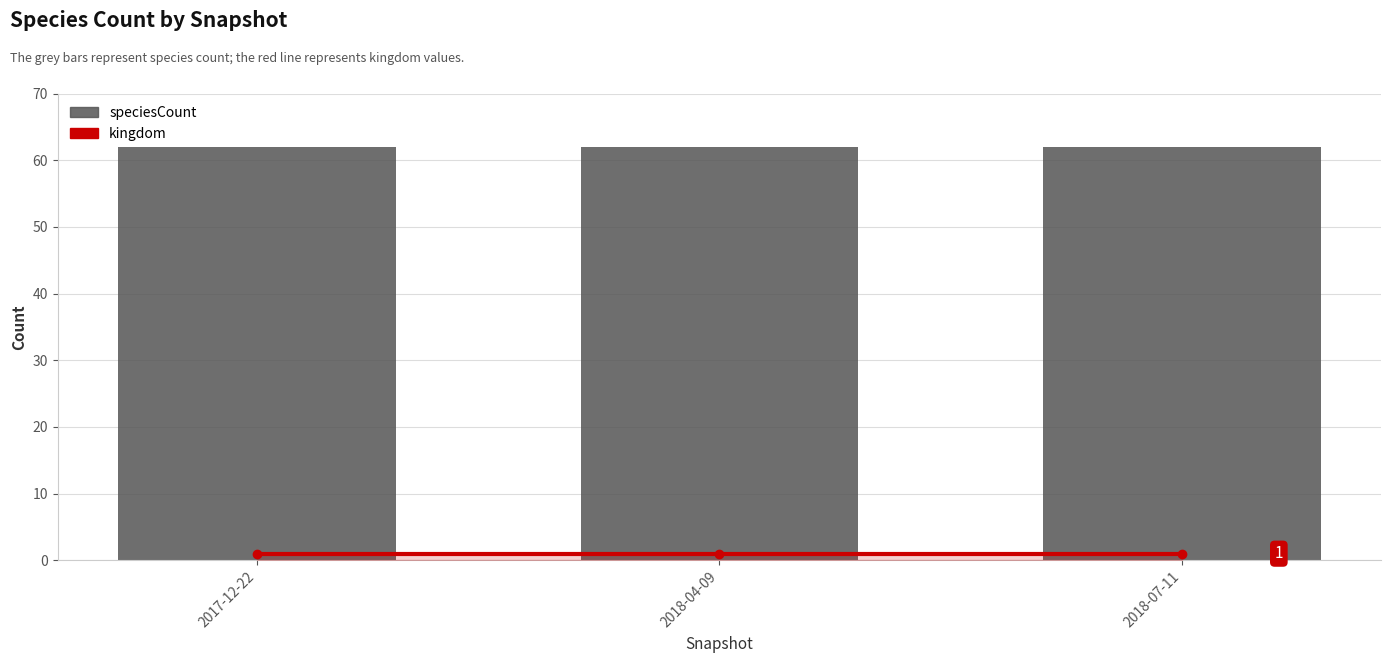

True or false: speciesCount has a value of 62 at 2018-04-09.

True